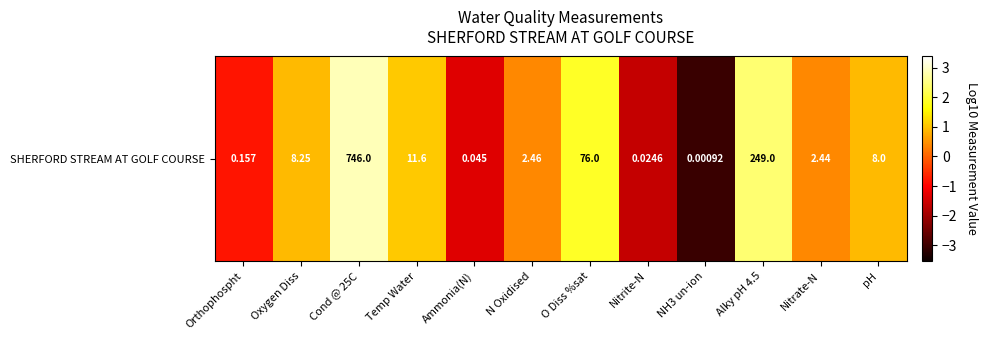

How many distinct data groups are displayed?

1